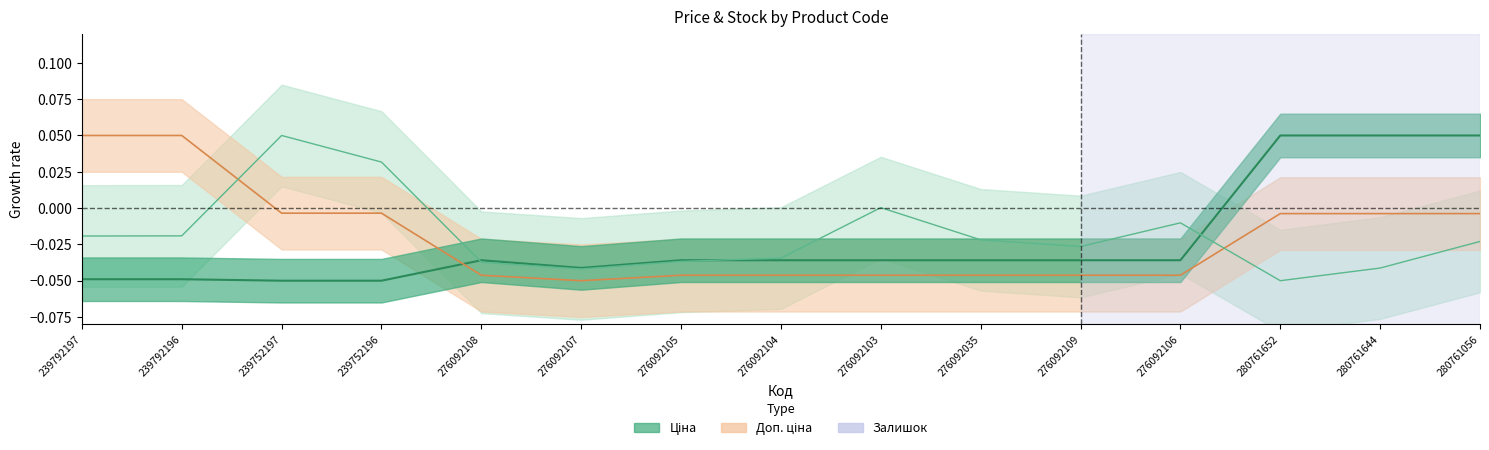

Does the chart display data point markers on the line(s)?

No